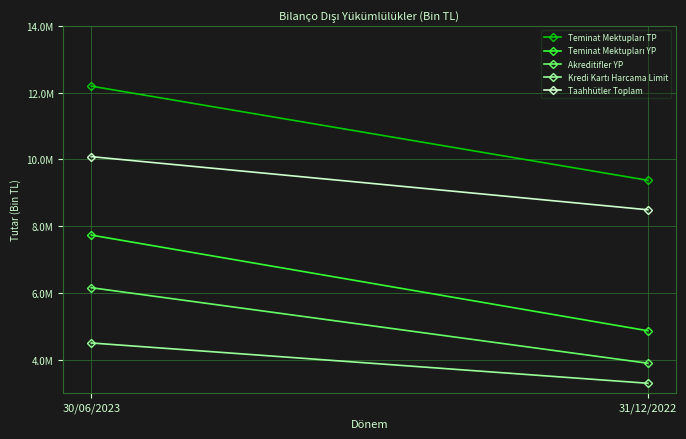

At how many categories does at least one series exceed 10767126?

1